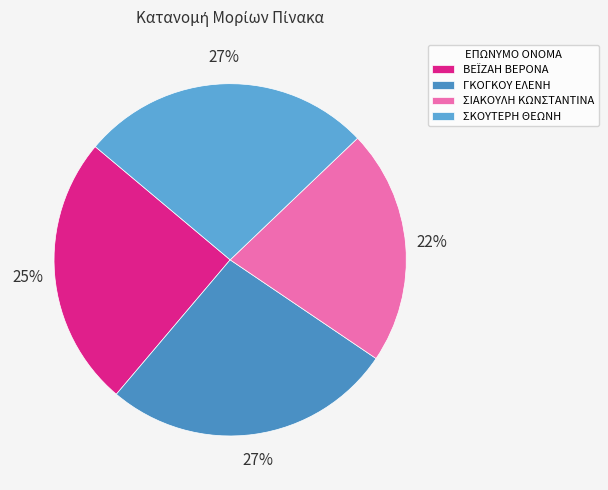

To the nearest percent, what is the difference between the ΣΙΑΚΟΥΛΗ ΚΩΝΣΤΑΝΤΙΝΑ and ΓΚΟΓΚΟΥ ΕΛΕΝΗ slice percentages?

5%